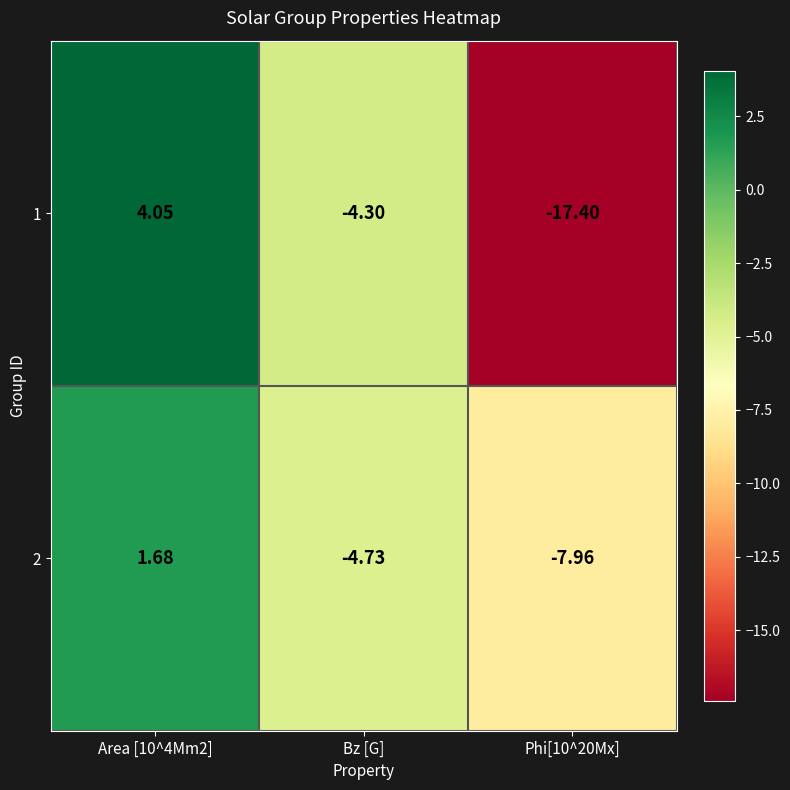

List the series in order of their overall mean, highest first.

2, 1